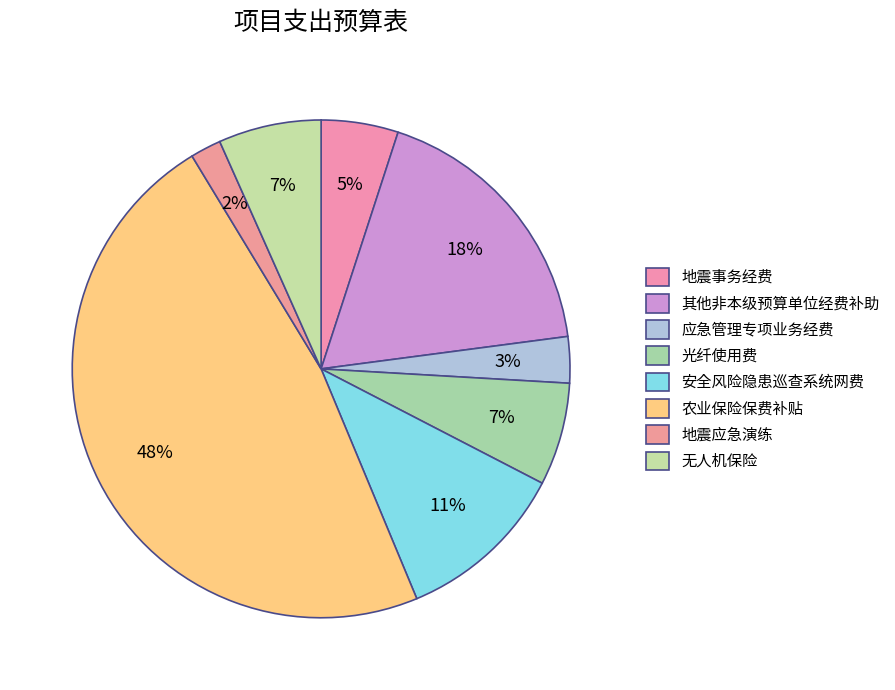

What is the smallest slice in the pie chart?

地震应急演练